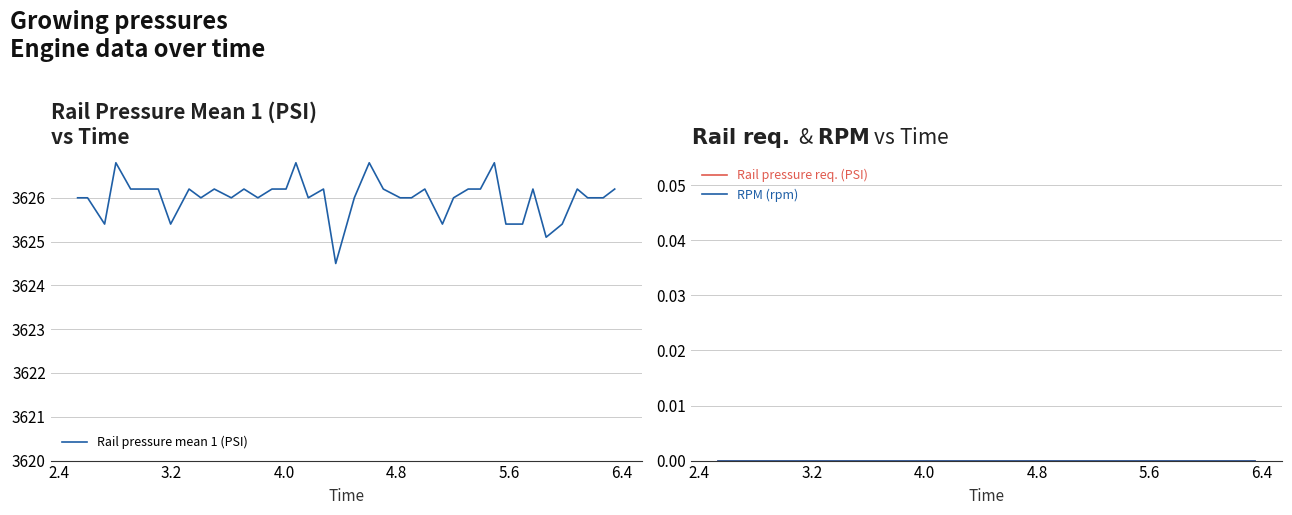

Which series has the largest range (max minus min)?

Rail pressure mean 1 (PSI)